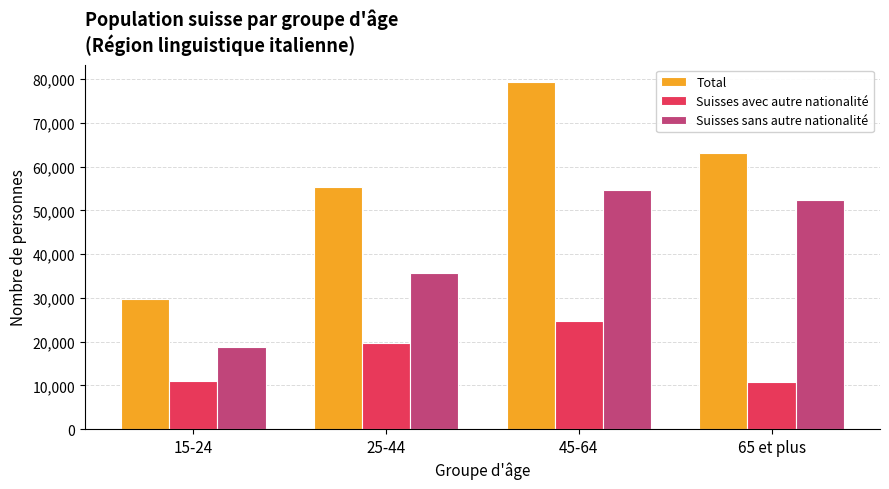

What is the value of the Suisses avec autre nationalité bar at the 4th from the left?

10753.8